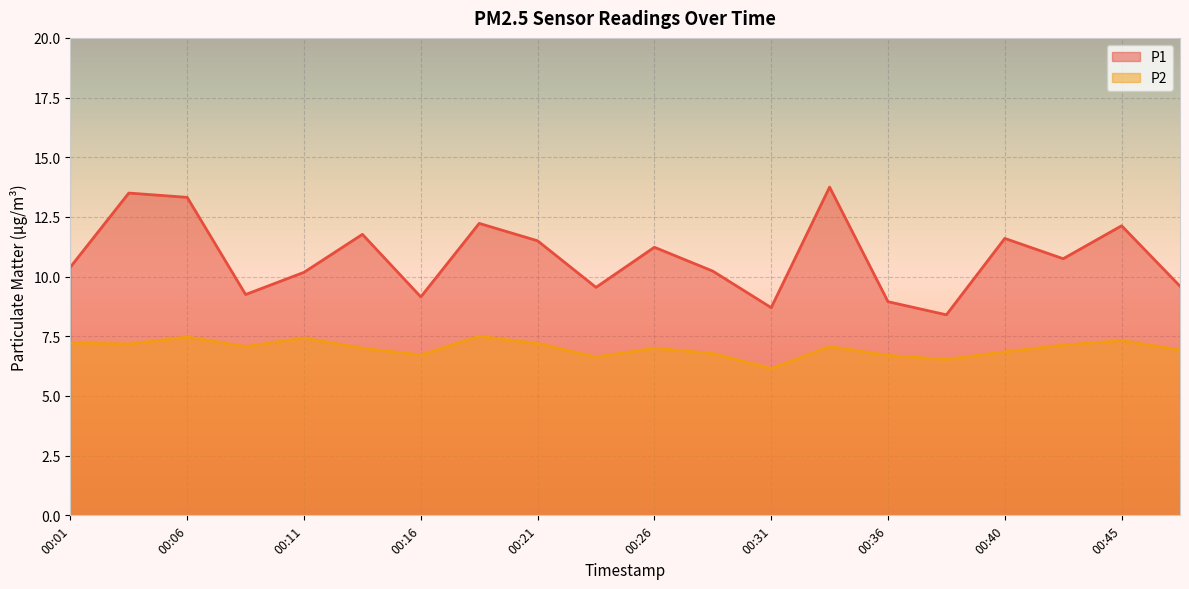

What is the difference between the second highest and second lowest values in the P1 series?

4.8